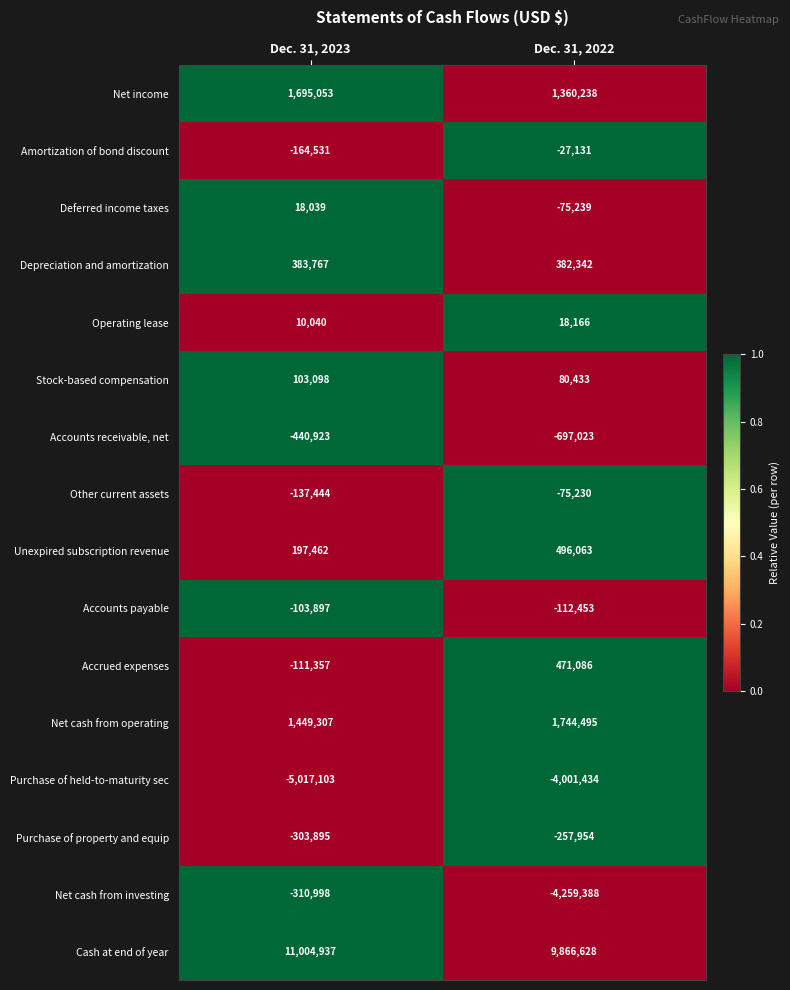

What is the difference between the maximum and minimum values in the Cash at end of year series?

1138309